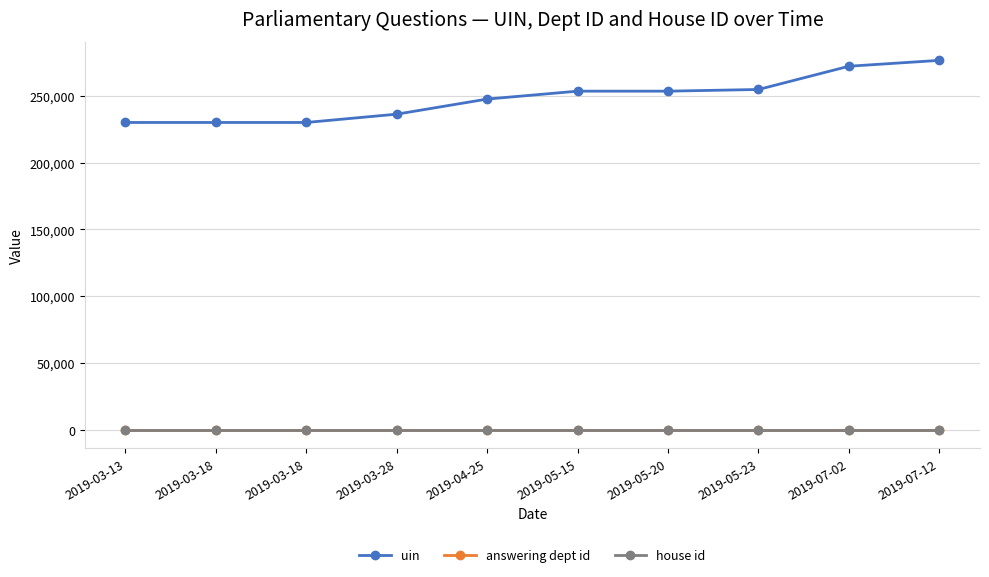

True or false: uin has a value of 253455 at 2019-05-15.

True